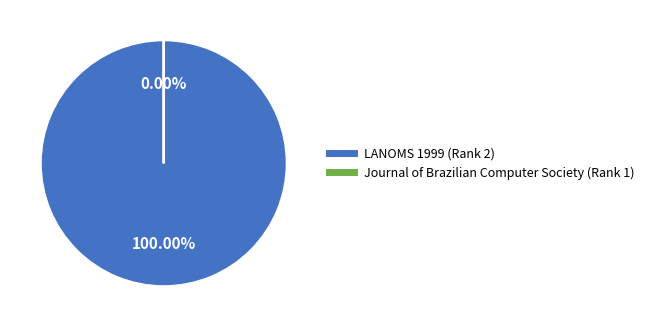

Is it true that LANOMS 1999 (Rank 2) is 85% of the pie?

False